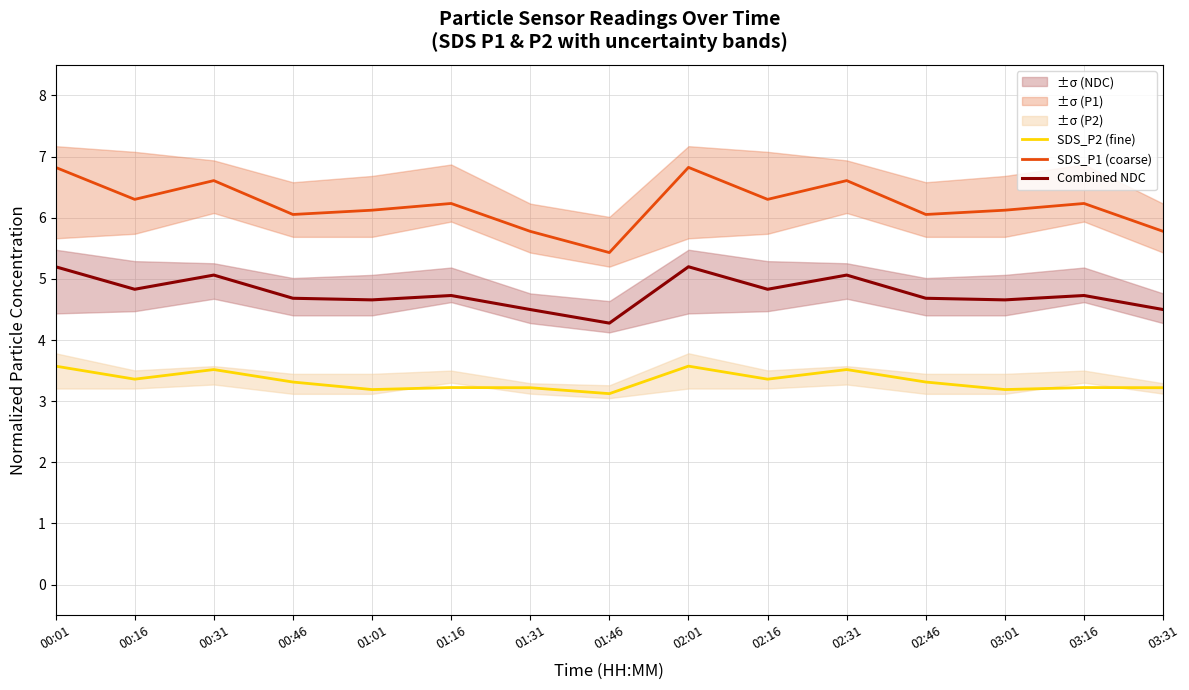

True or false: SDS_P1 (coarse) and Combined NDC intersect in this chart.

False